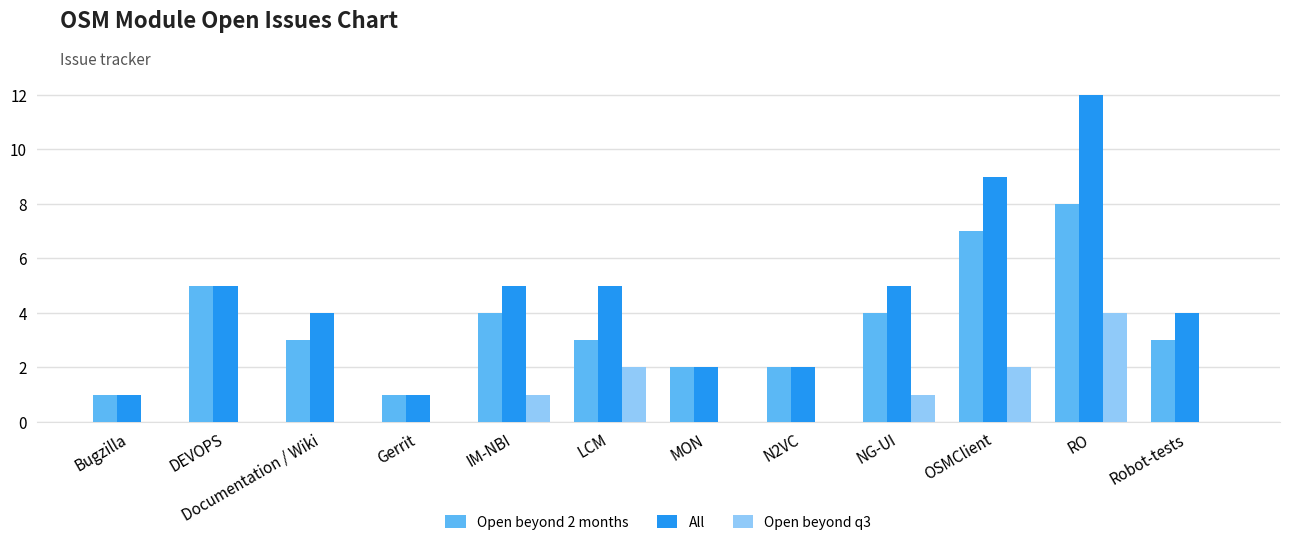

Which series changed the most between MON and OSMClient?

All